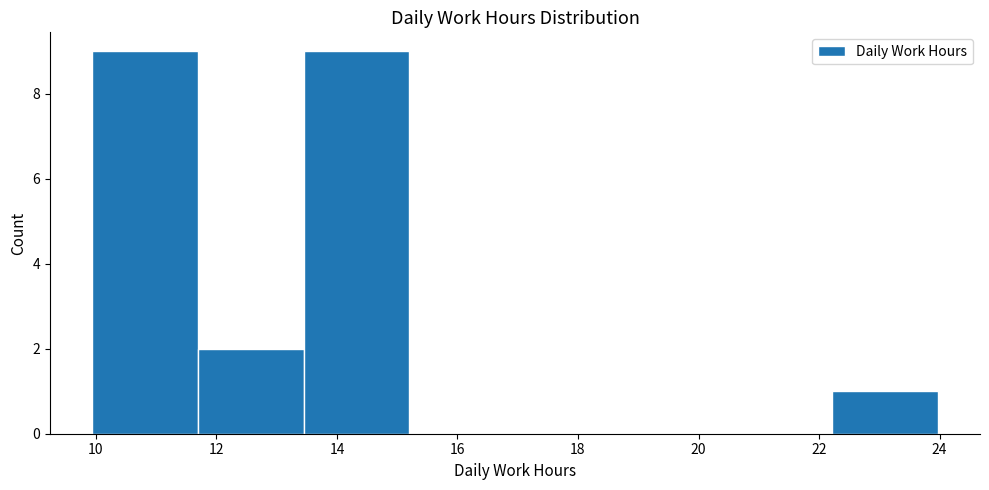

How tall is the bar that spans 11.6 to 13.4 on the x-axis? Neither the bar edges nor the heights are printed on the chart, so give them approximately, as read against the axes.

2